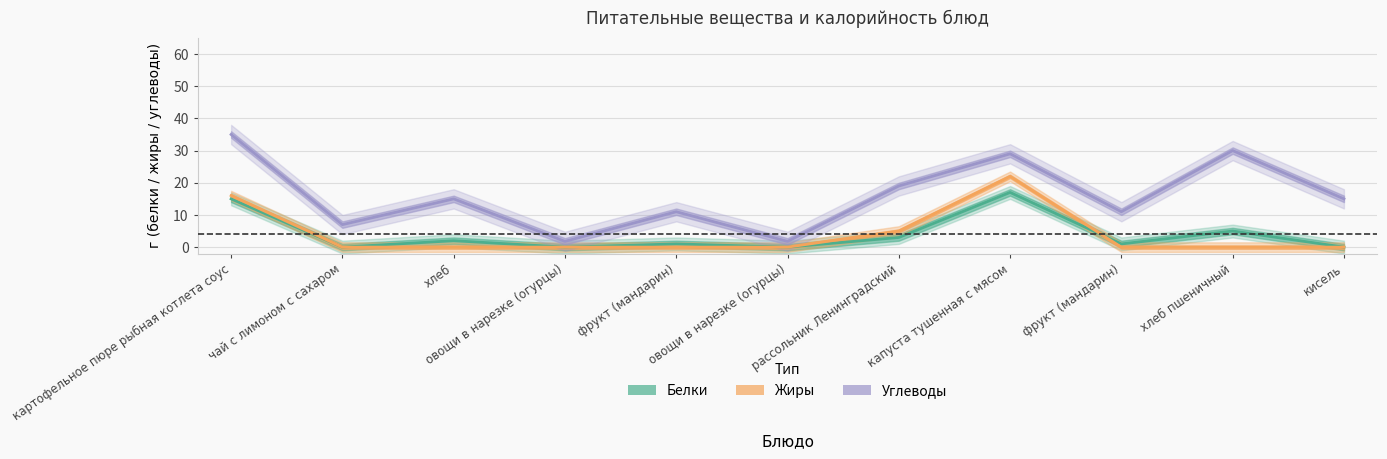

List the series in order of their peak value, highest first.

Углеводы, Жиры, Белки